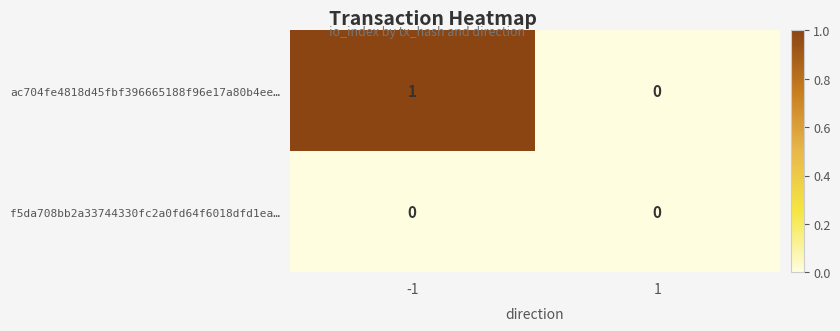

Which series has the largest total across all categories?

ac704fe4818d45fbf396665188f96e17a80b4ee…